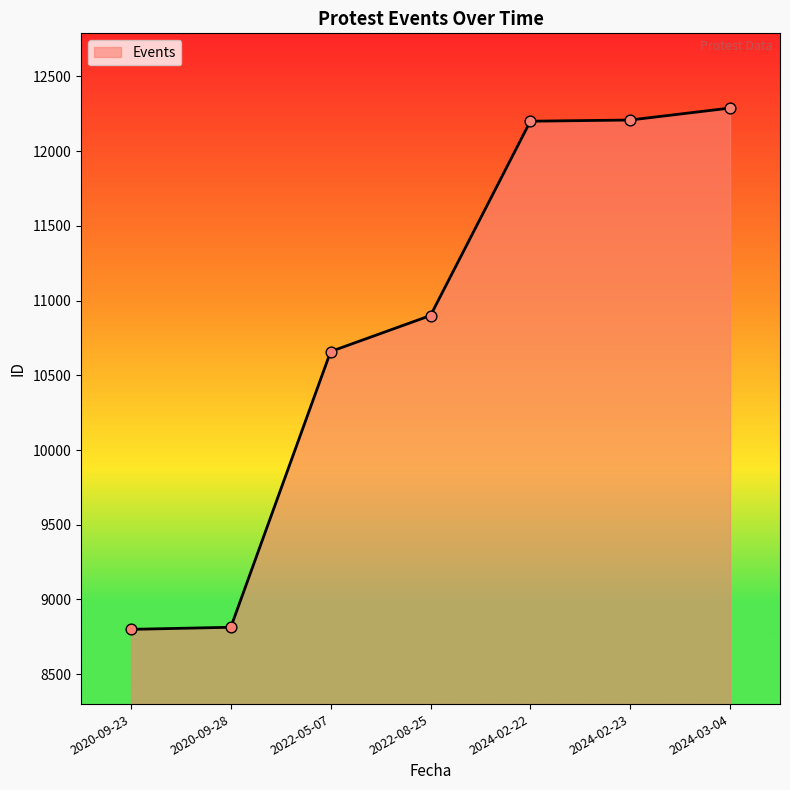

What is the ratio of the value at 2024-02-22 to the value at 2022-05-07?

1.1